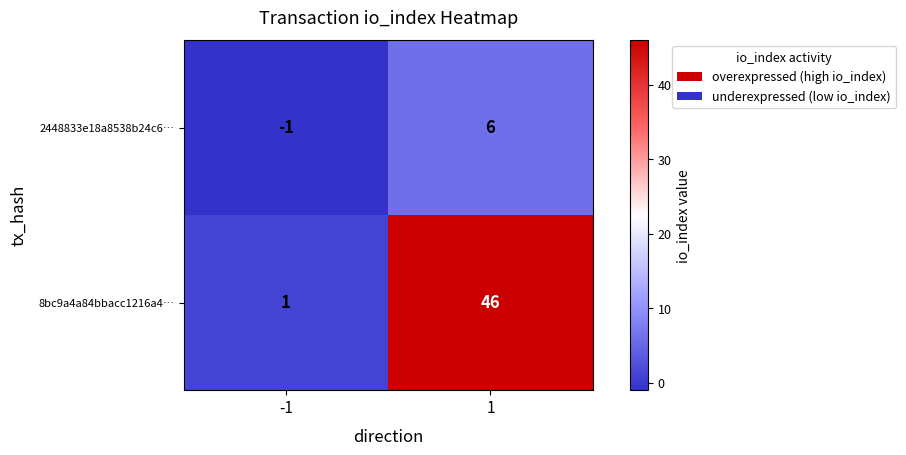

What is the difference between the maximum and minimum values in the 8bc9a4a84bbacc1216a4… series?

45